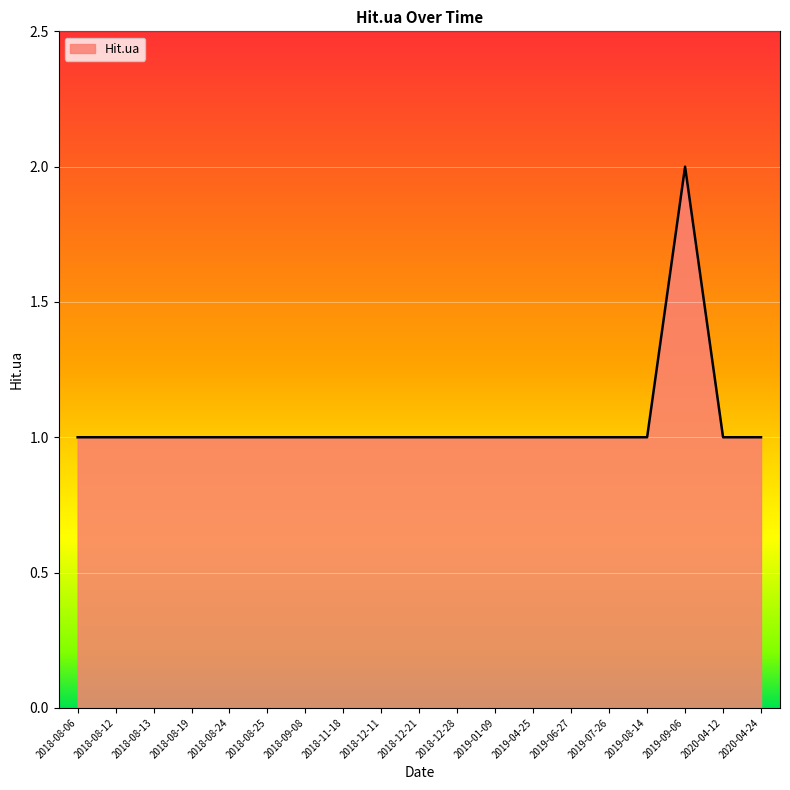

Which category has the highest value across all series?

2019-09-06